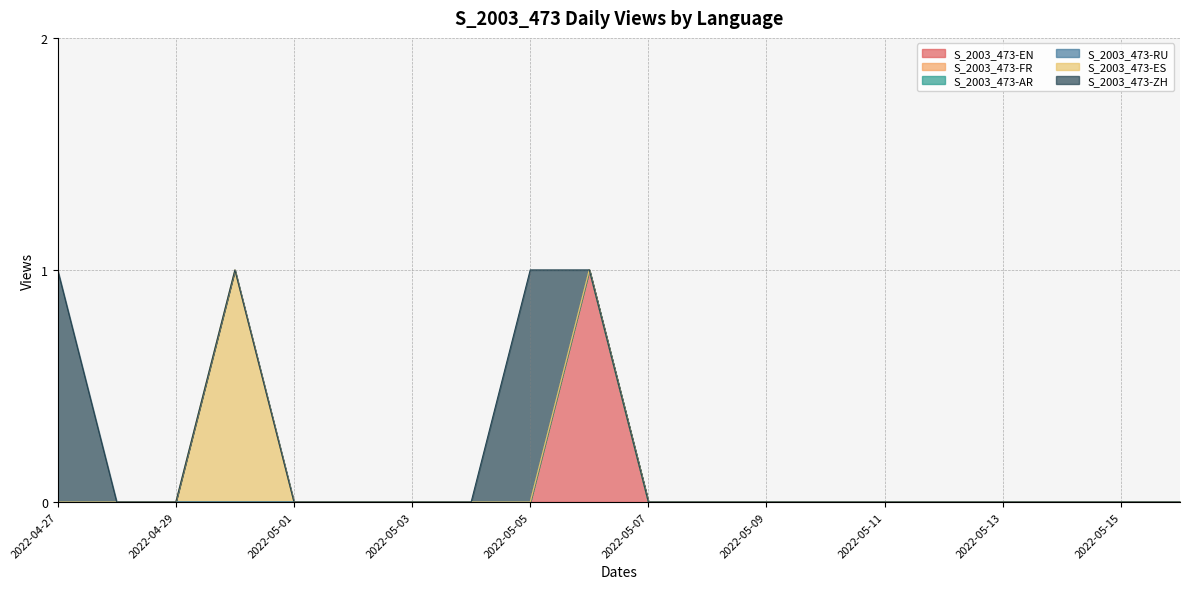

What is the greatest value displayed?

1